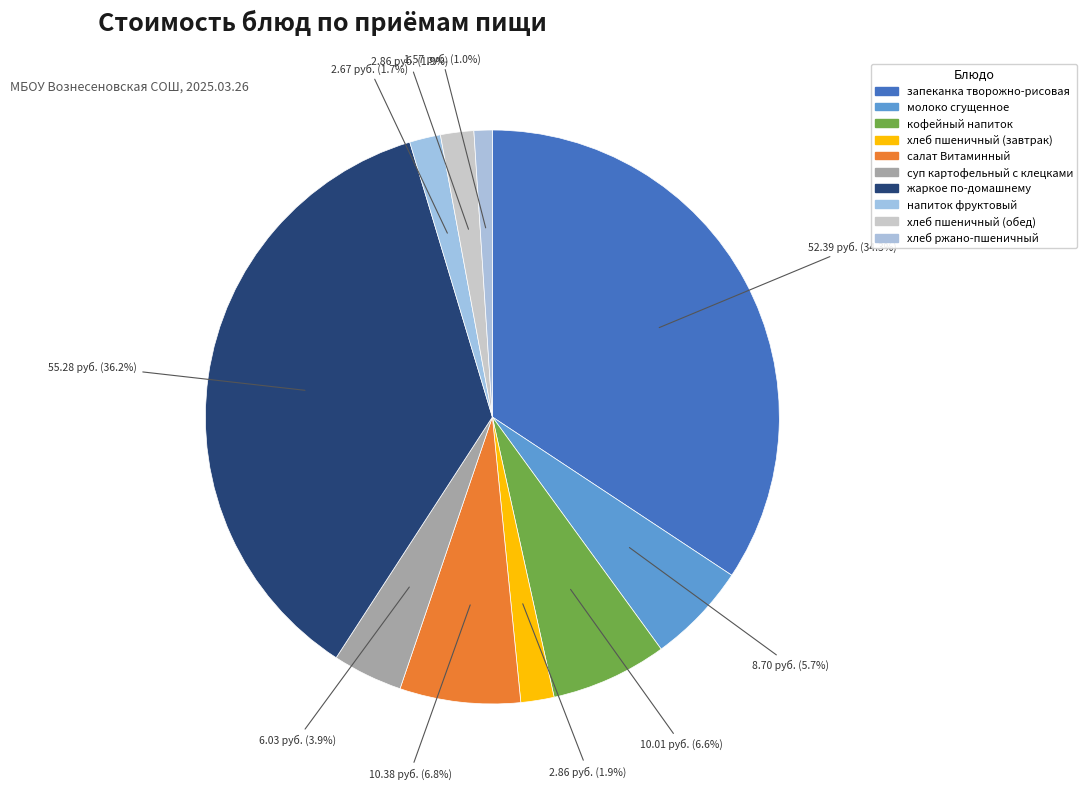

How many segments does this pie chart have?

10